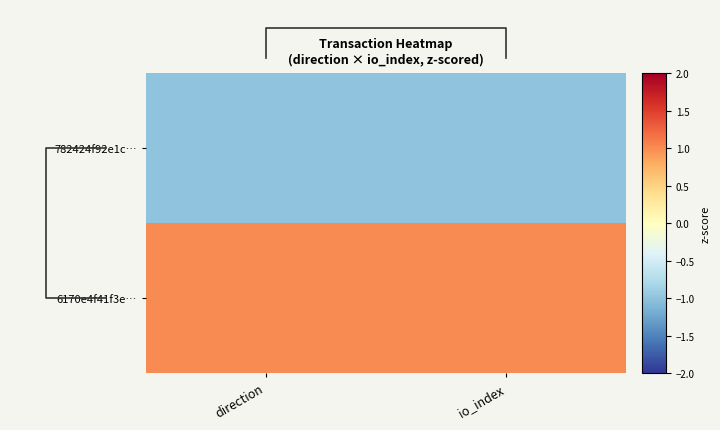

At which label is 782424f92e1c… closest to -1?

direction